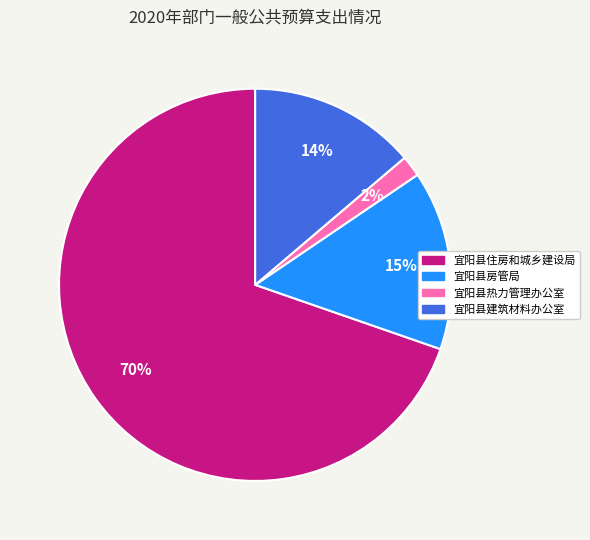

Is there a majority slice in this chart?

Yes